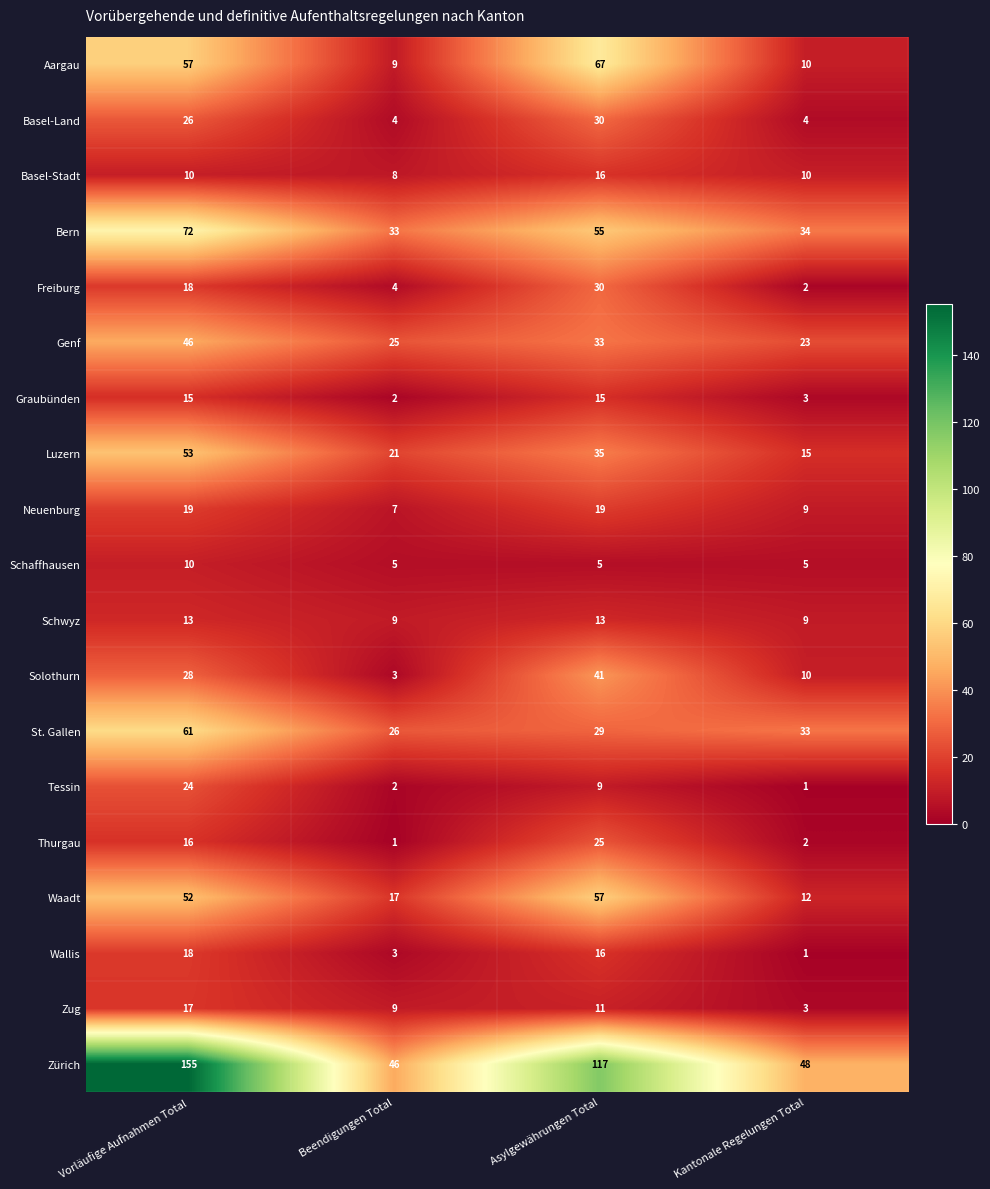

At how many categories does at least one series exceed 9?

4